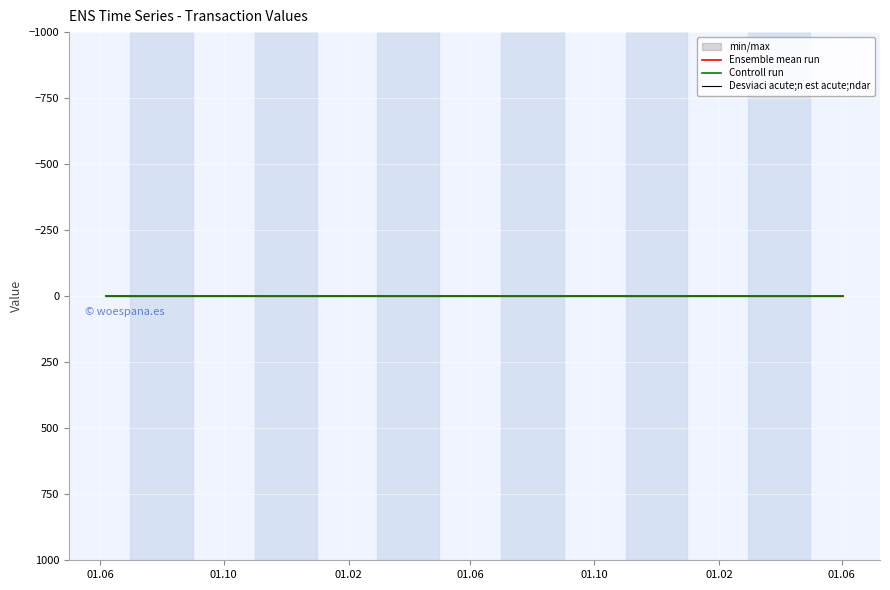

List the series in order of their peak value, lowest first.

Controll run, Ensemble mean run, Desviaci acute;n est acute;ndar